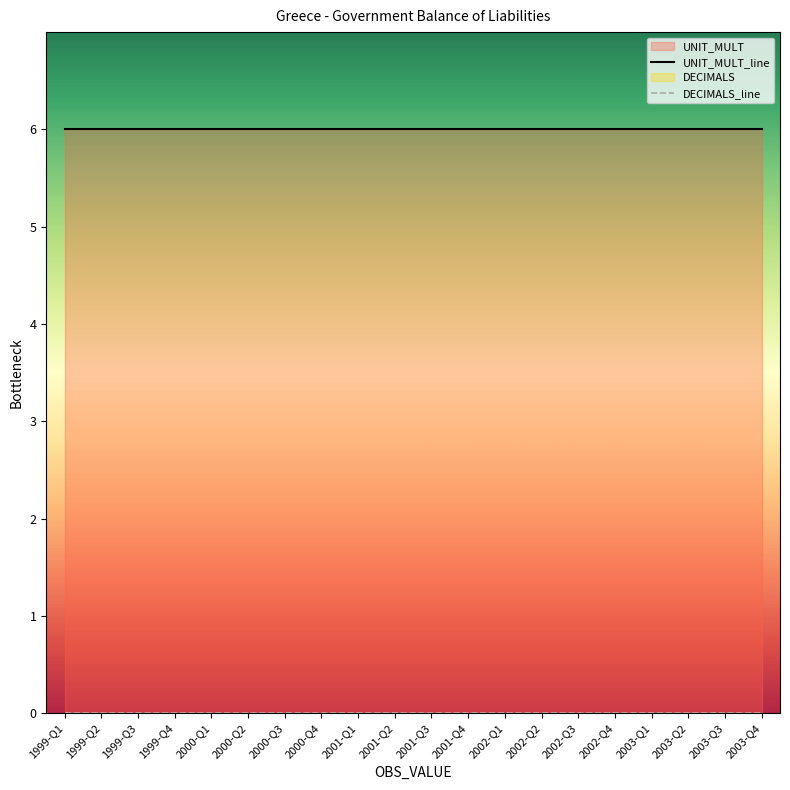

Which has a higher value, 2002-Q2 or 1999-Q4?

2002-Q2